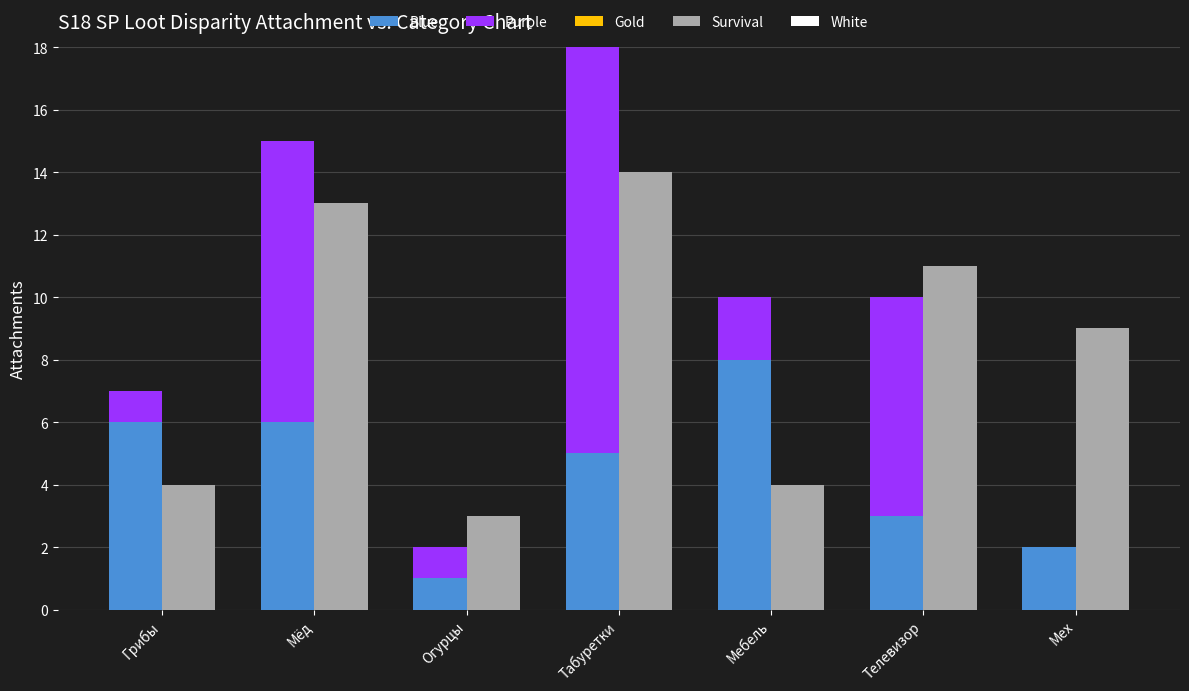

Where is Survival nearest to the value 8?

Мех